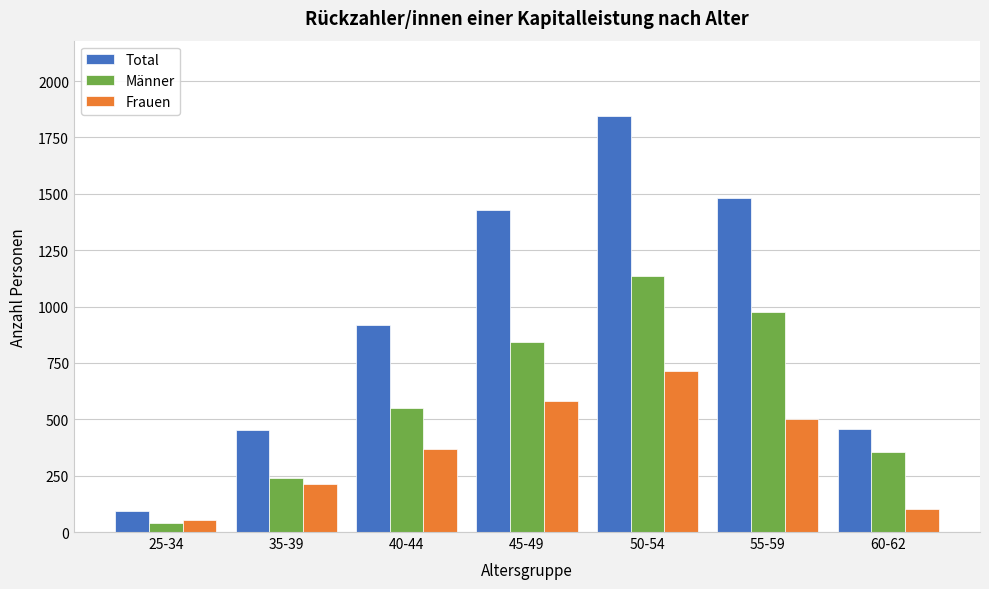

Is it true that Frauen equals 487 at 40-44?

False